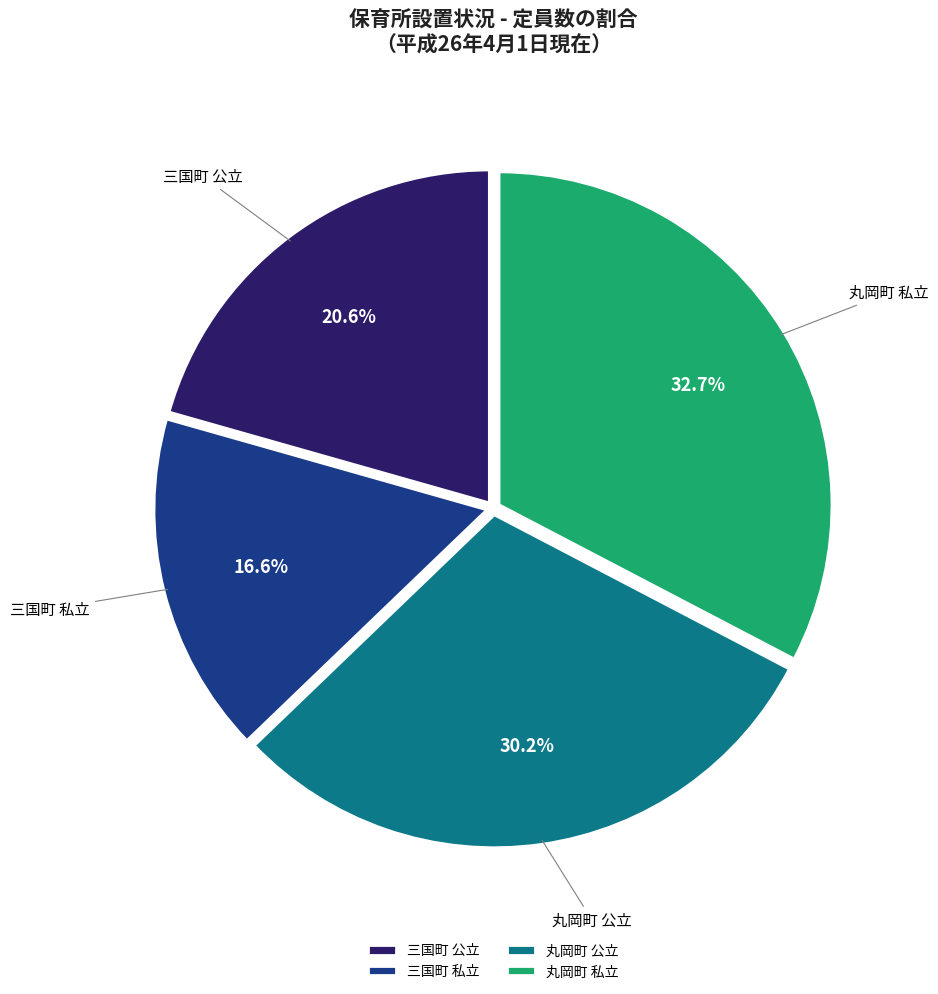

Is there any slice that represents more than half of the pie?

No